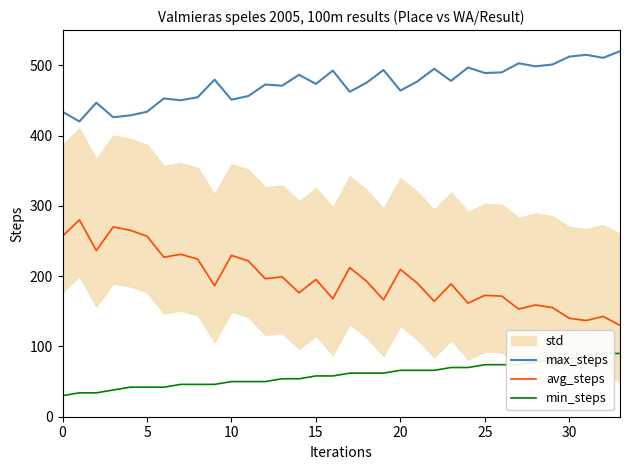

The max_steps series shows 512.2 at 30. True or false?

True